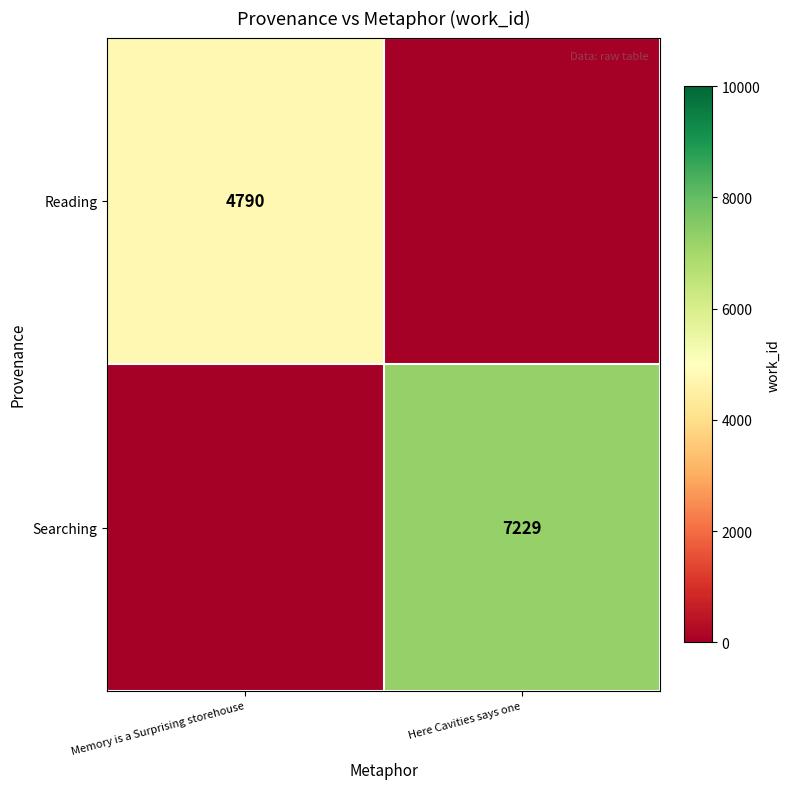

Is it true that Reading equals 4790 at Memory is a Surprising storehouse?

True